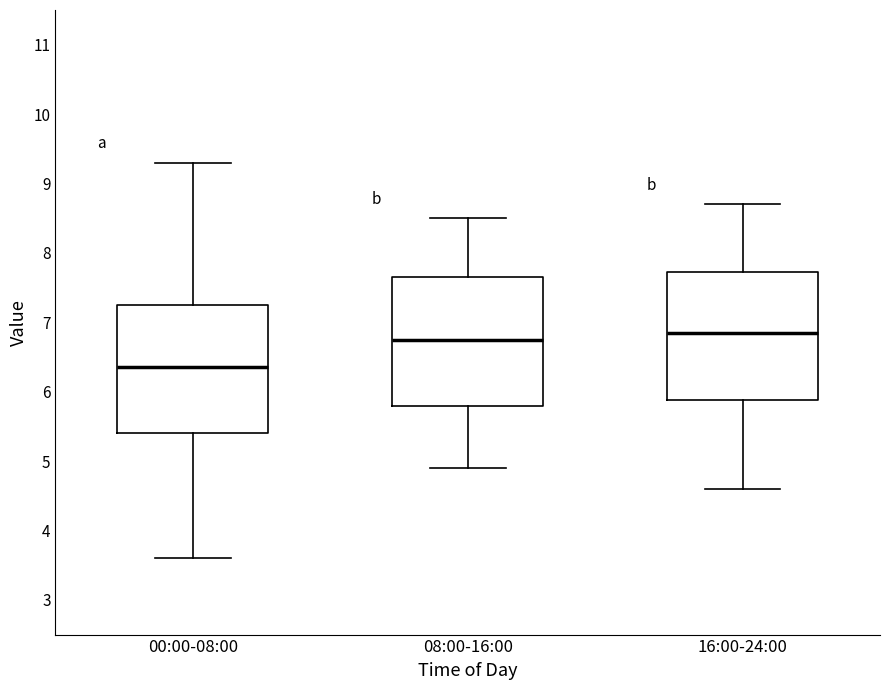

Reading left to right, transcribe this box plot: for each box, give where its median line is, the range the box spans, and where its two whiskers end, as read against the y-axis. The values are not printed on the chart, so give them approximately, as read against the axis.

00:00-08:00: median 6.4, box 5.4 to 7.3, whiskers 3.6 to 9.3
08:00-16:00: median 6.8, box 5.8 to 7.7, whiskers 4.9 to 8.5
16:00-24:00: median 6.9, box 5.9 to 7.7, whiskers 4.6 to 8.7